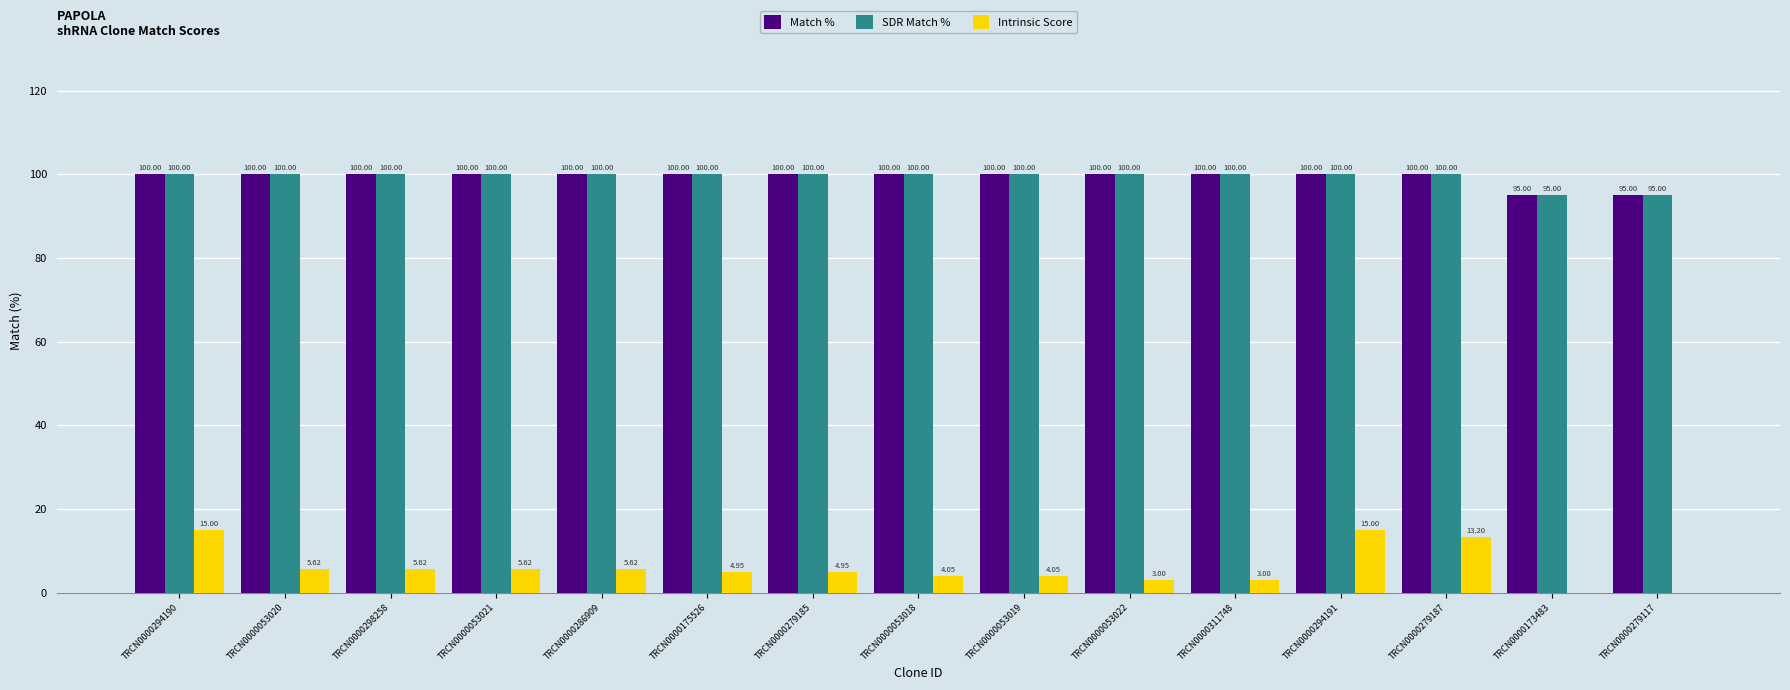

What is the total value across all series at TRCN0000294191?

215.0